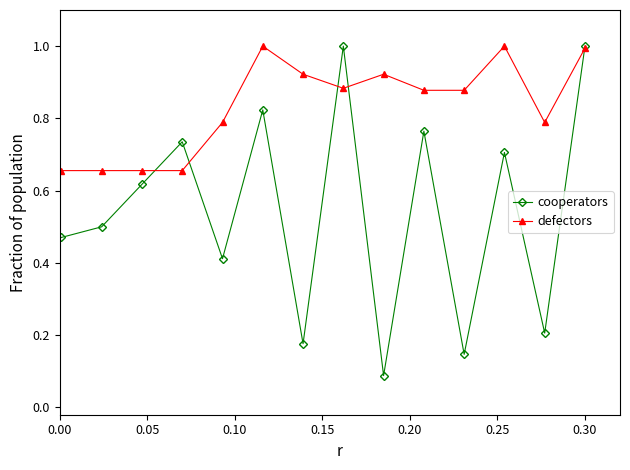

Rank the series by their average value, from highest to lowest.

defectors, cooperators